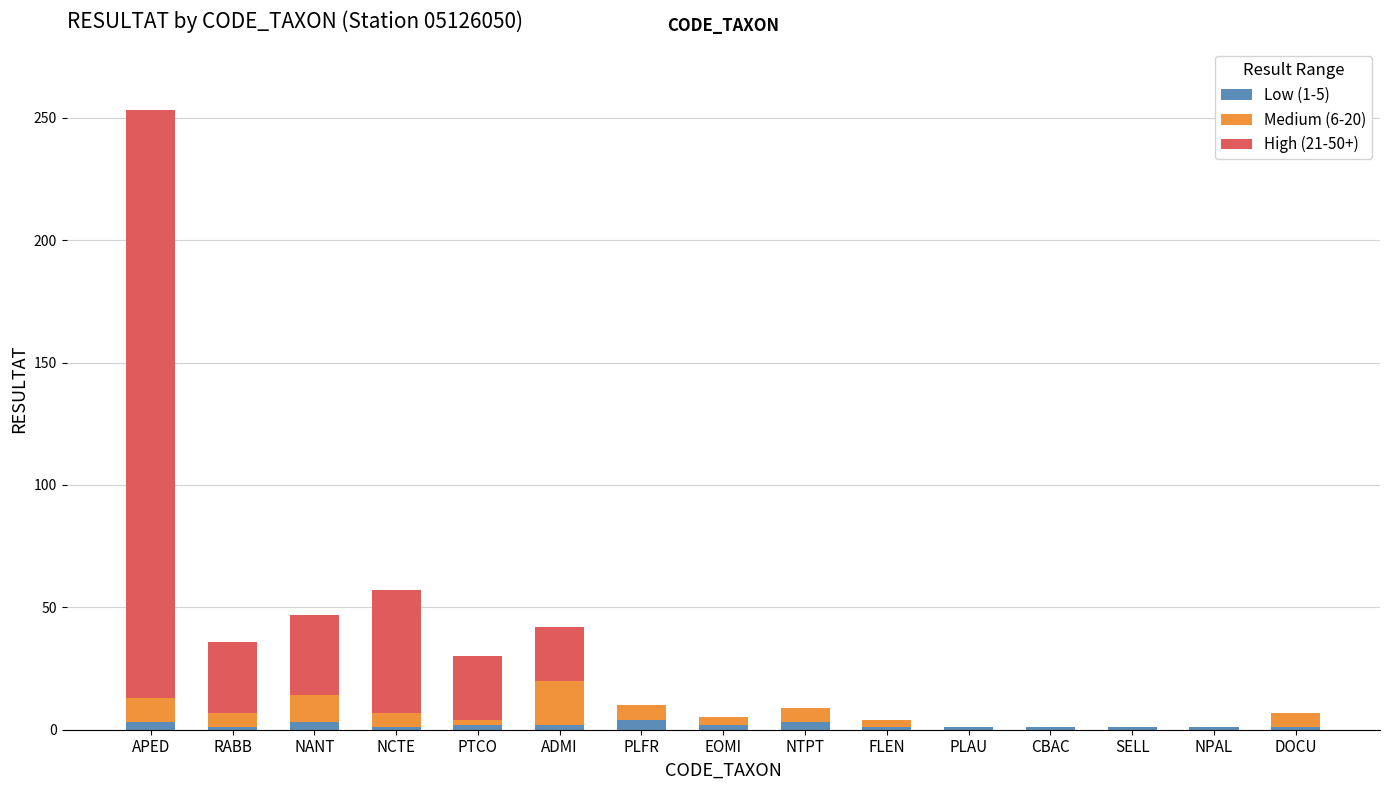

At which category is the sum across all series the highest?

APED